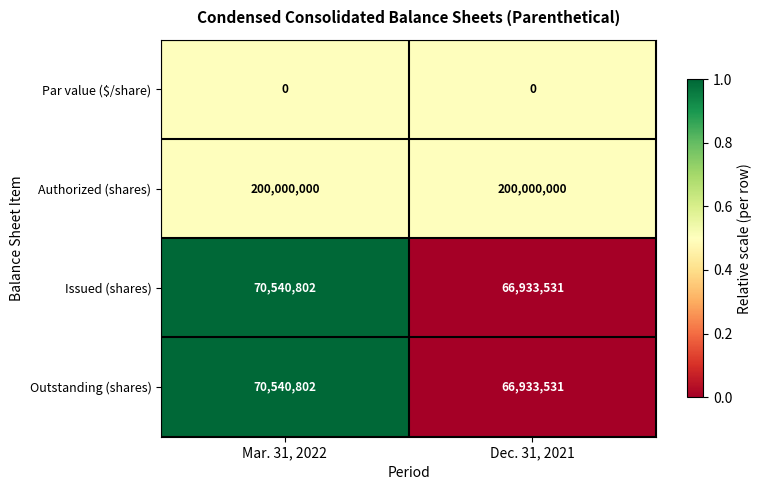

What is the spread (max minus min) of values at Dec. 31, 2021?

200000000